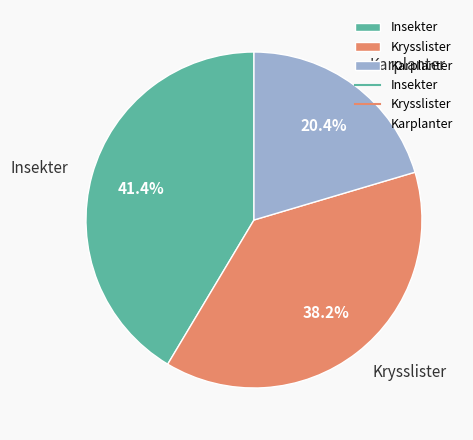

What is the largest slice in the pie chart?

Insekter